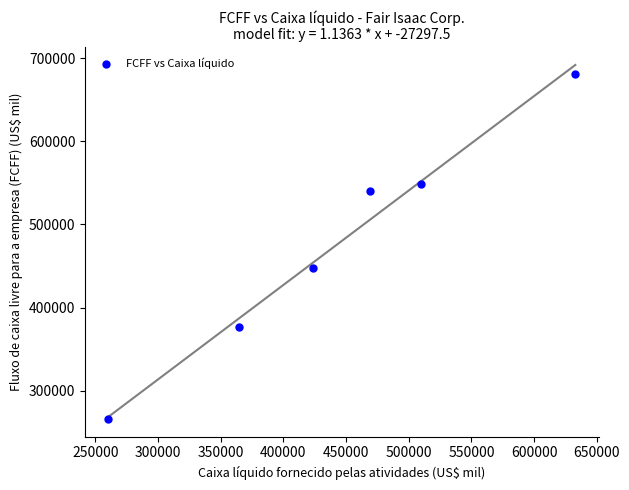

What Y value in the scatter plot is closest to 473355?

447701